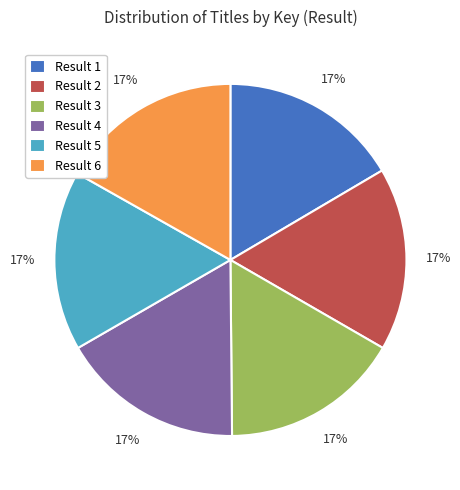

How many slices are in this pie chart?

6